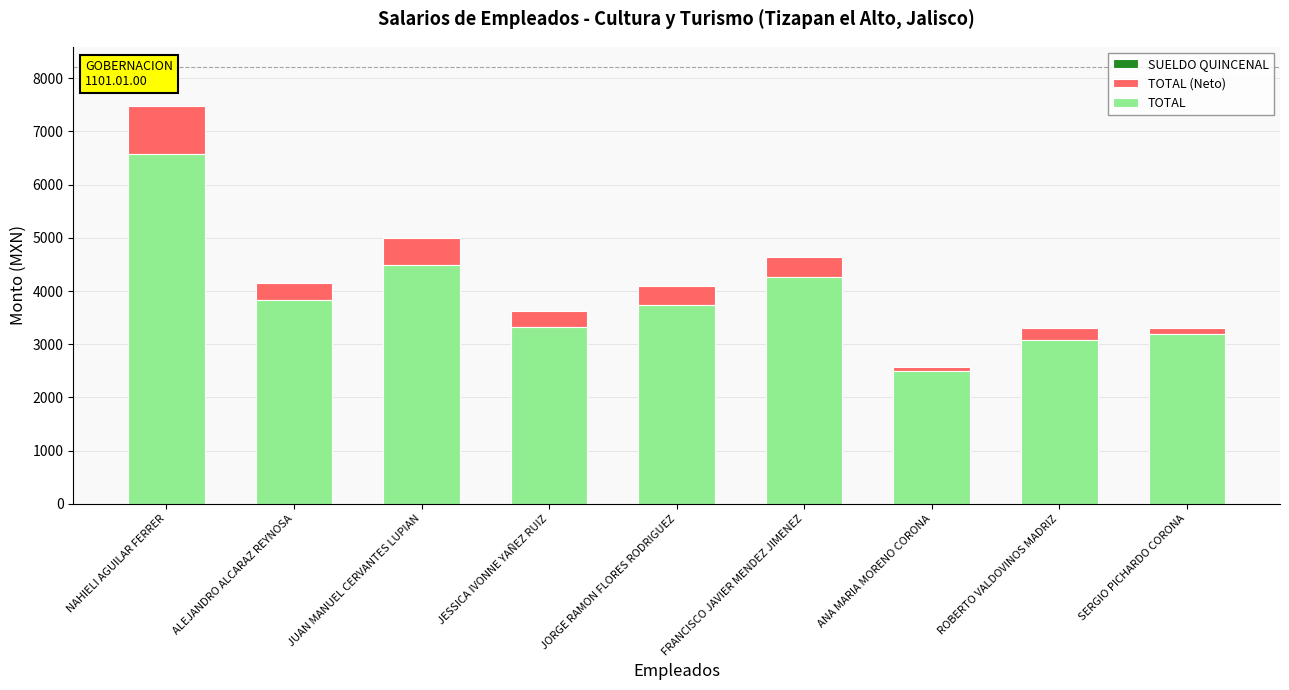

How many groups of bars are there?

9